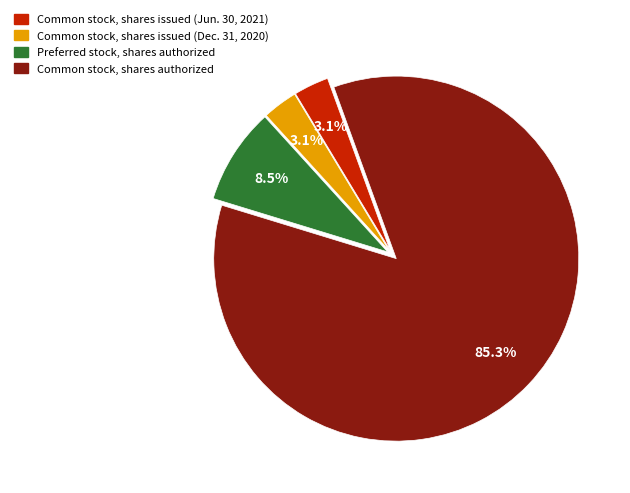

Which has a higher value, Common stock, shares authorized or Common stock, shares issued (Jun. 30, 2021)?

Common stock, shares authorized